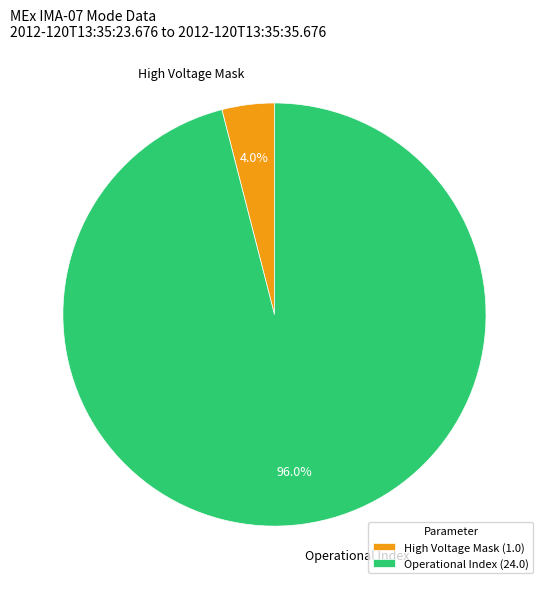

How many slices are in this pie chart?

2